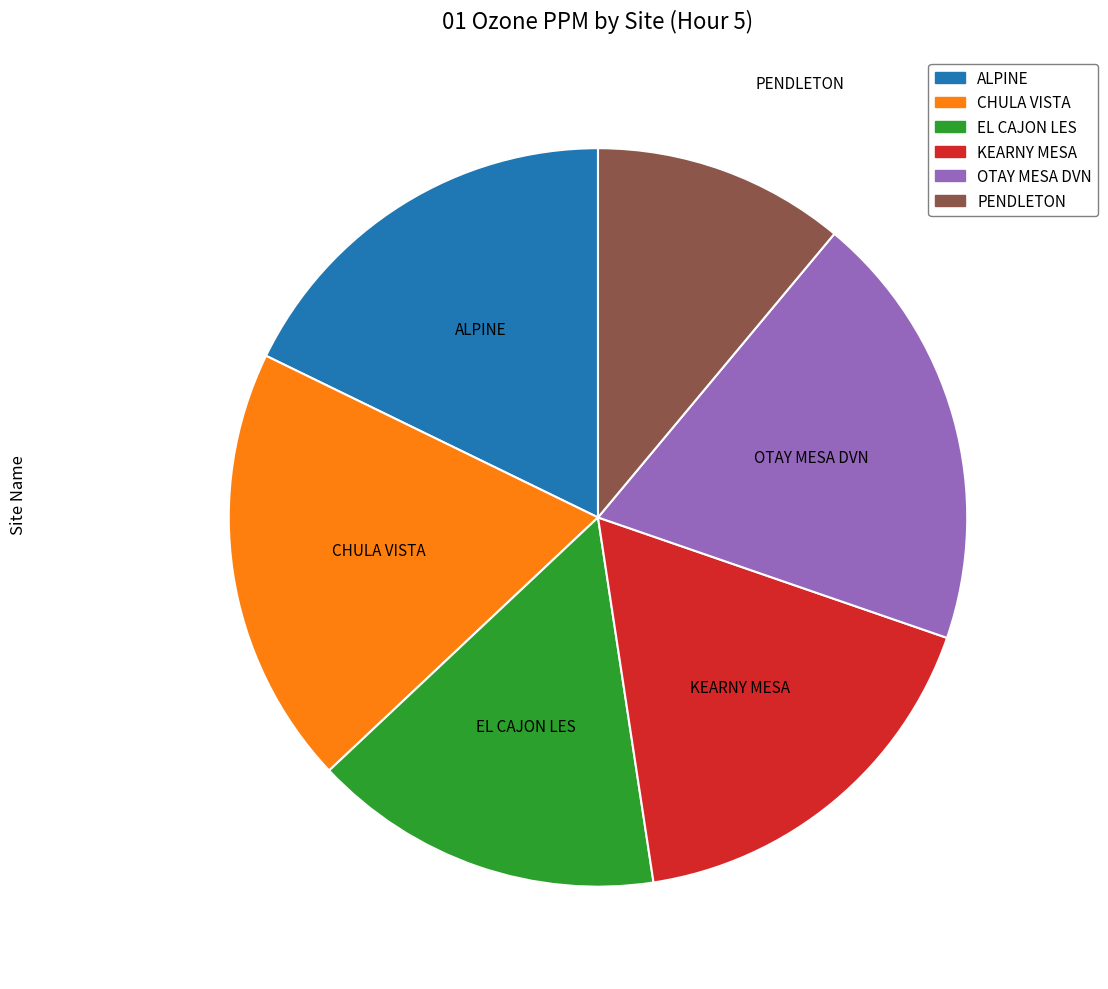

True or false: ALPINE accounts for 18% of the total.

True